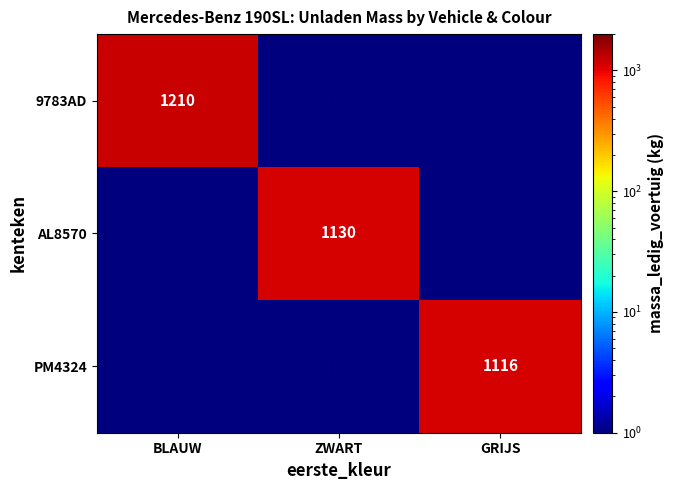

True or false: AL8570 has a value of 1130.0 at ZWART.

True